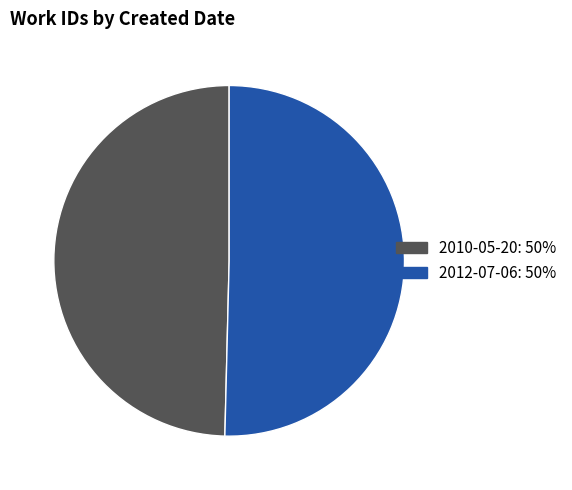

Which slice represents more than half of the pie?

2012-07-06